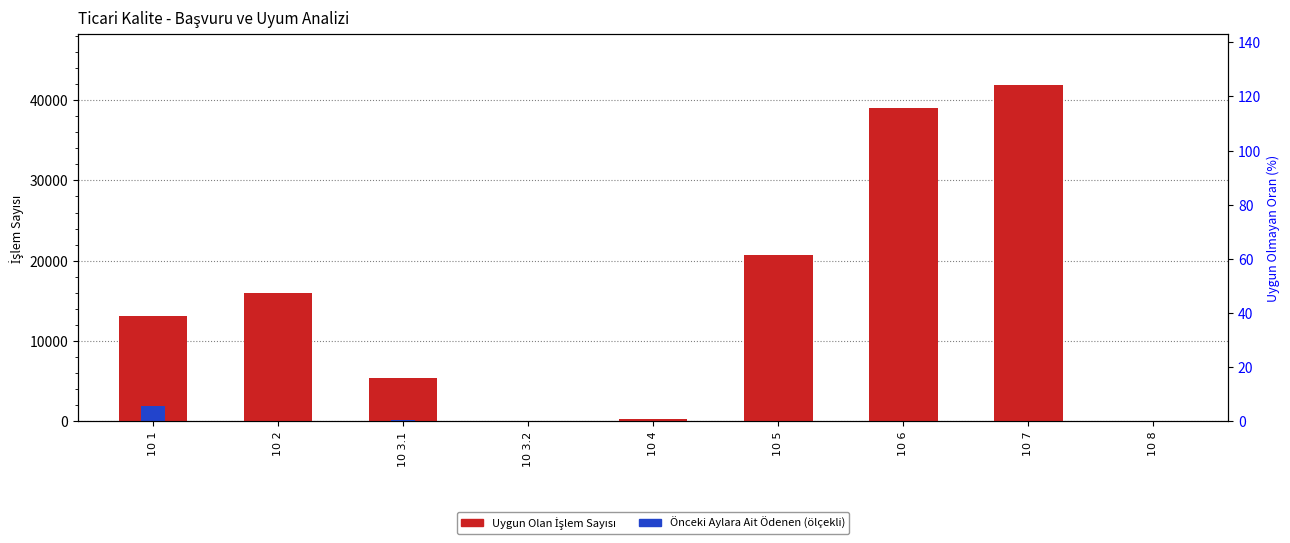

Reading left to right, transcribe all the data shown in this chart.

Uygun Olan İşlem Sayısı: 13093.0	16039.0	5422.0	44.0	314.0	20697.0	39066.0	41883.0	50.0
Önceki Aylara Ait Ödenen (ölçekli): 1963.9	24.7	166.8	0.2	2.3	83.6	90.2	0.0	0.0